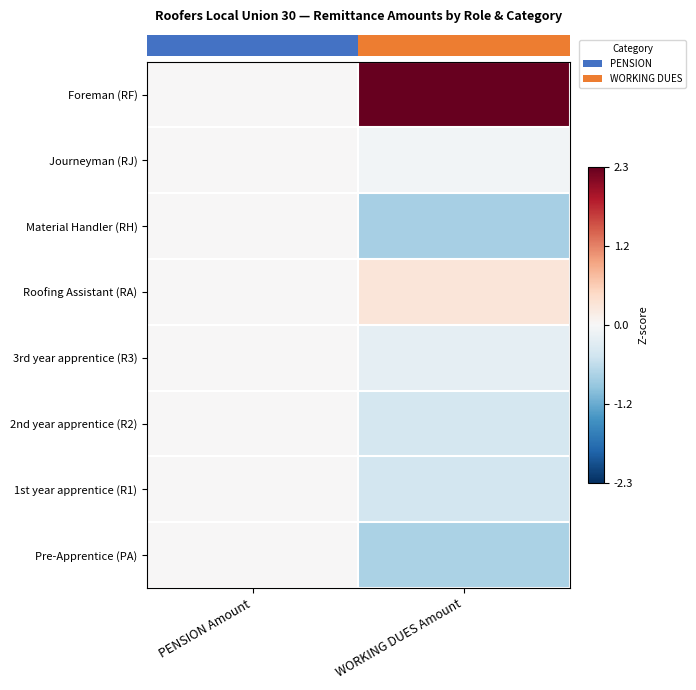

Which has a higher value, WORKING DUES Amount or PENSION Amount?

WORKING DUES Amount